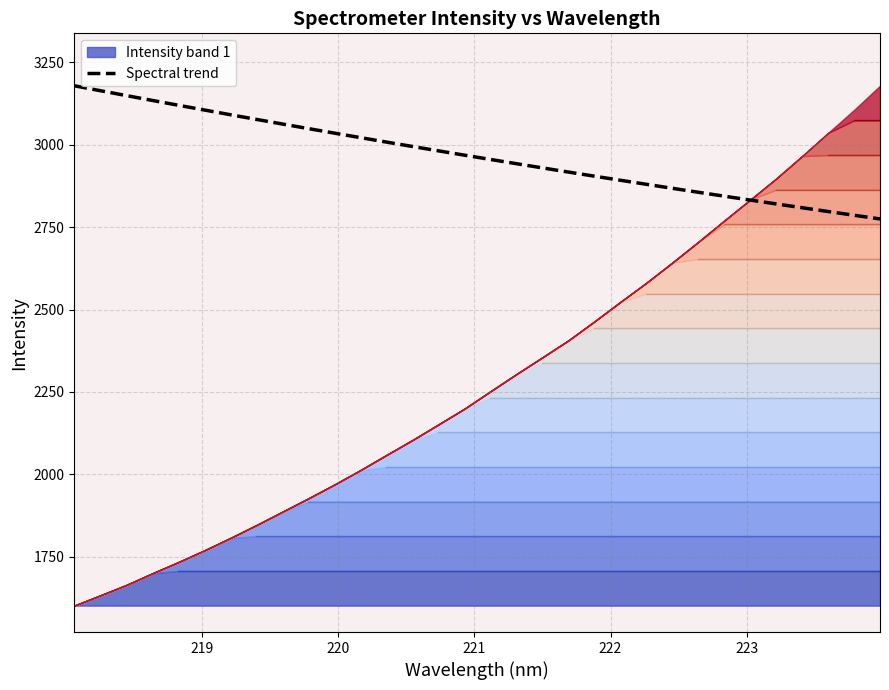

What is the maximum value for Spectral trend?

3178.7